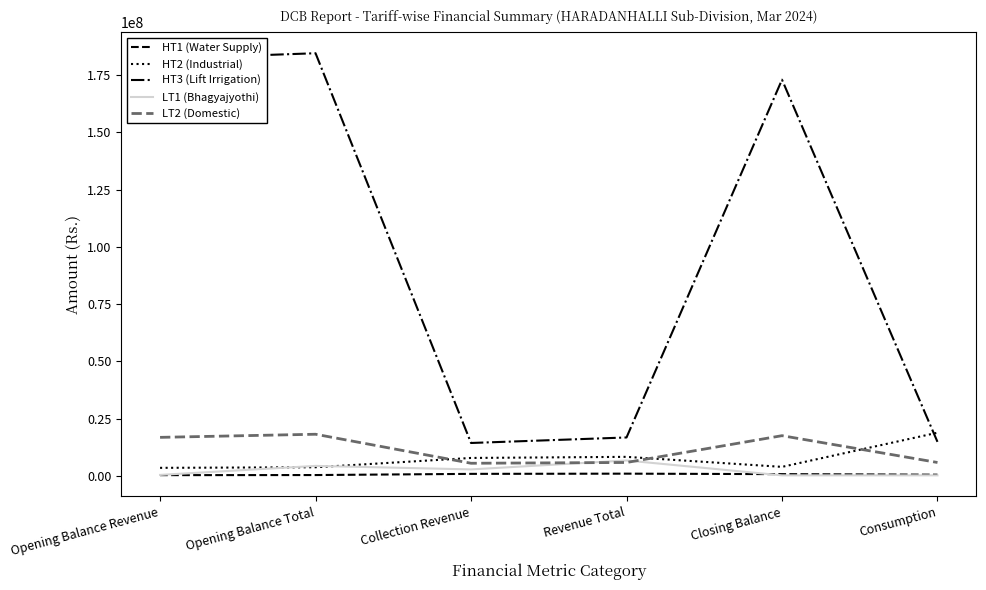

Is the value of LT1 (Bhagyajyothi) at Revenue Total greater than the value of HT3 (Lift Irrigation) at Consumption?

No